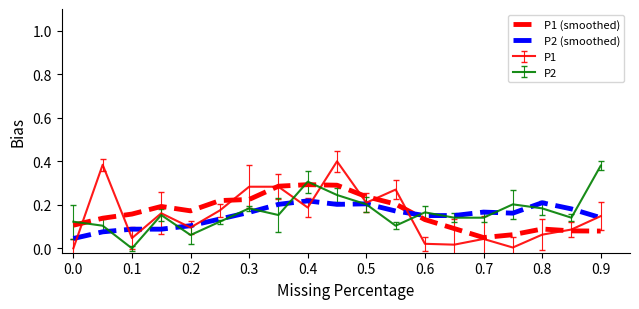

How many lines are shown in the chart?

4